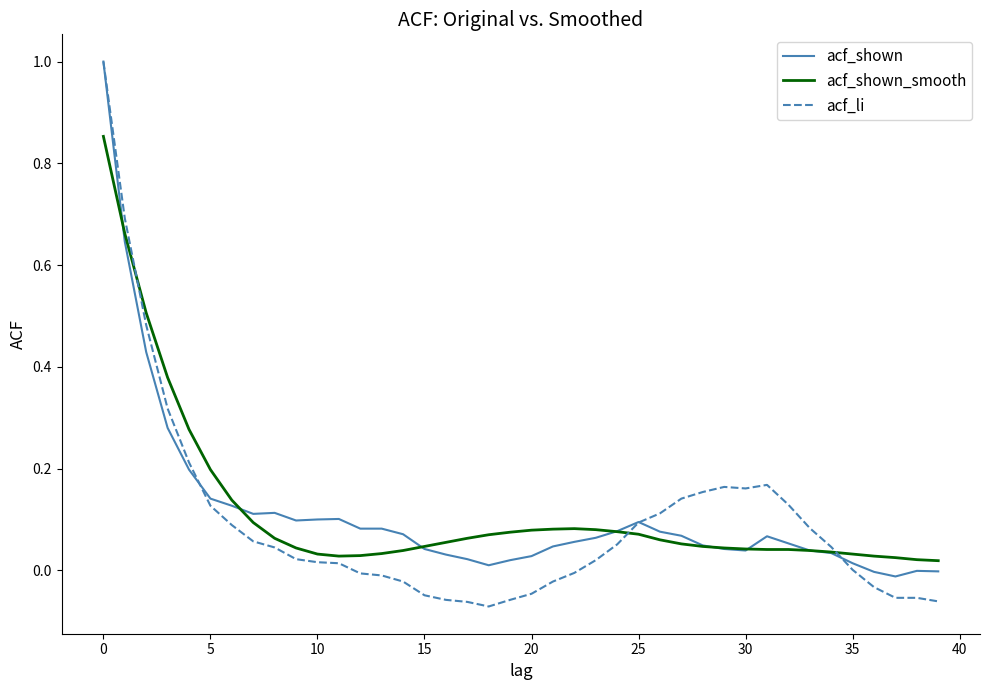

Which series has the widest spread of values?

acf_li